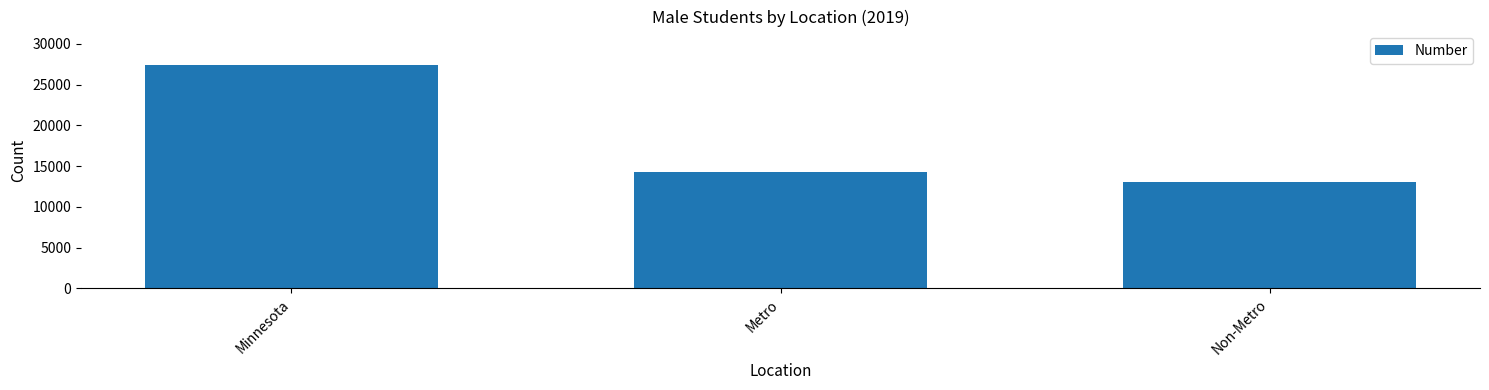

True or false: the data shows 19905 at Non-Metro.

False